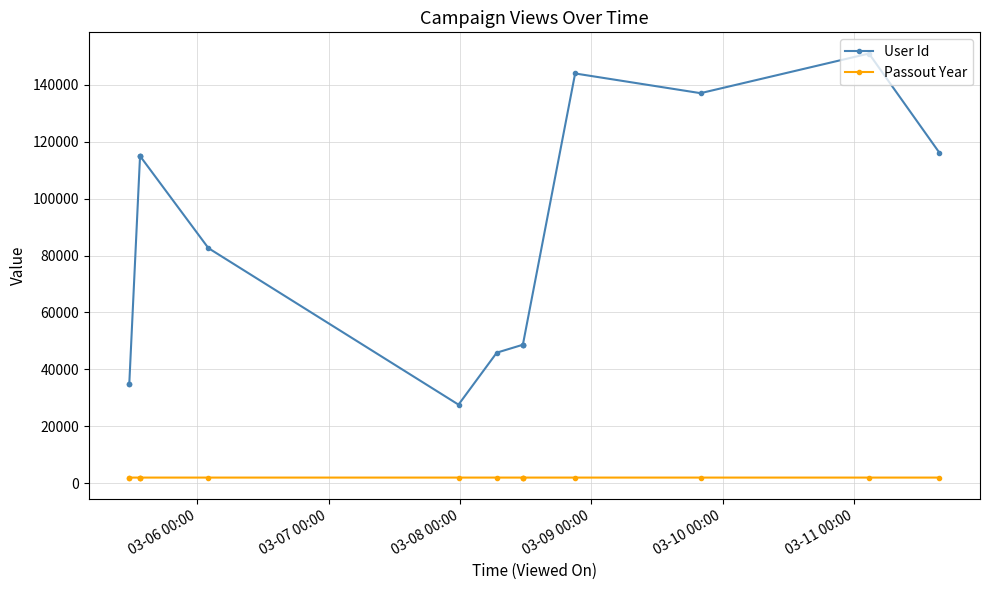

List the series in order of their peak value, lowest first.

Passout Year, User Id